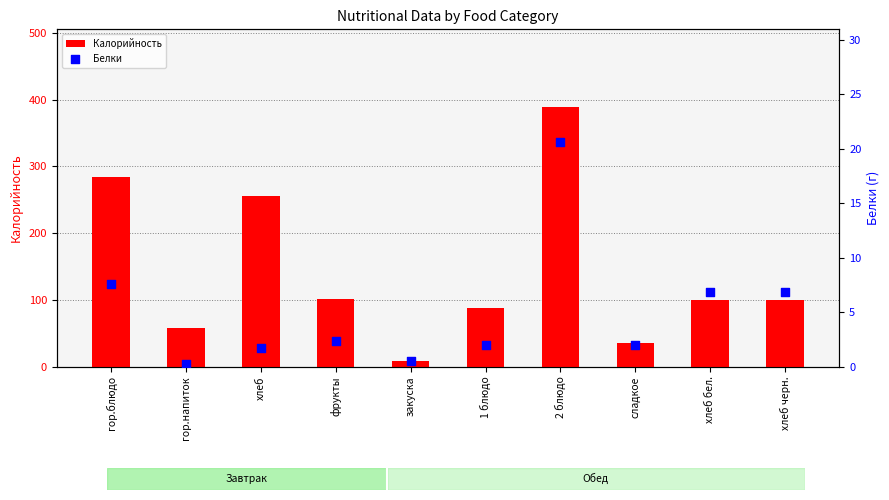

At which category is the sum across all series the highest?

2 блюдо